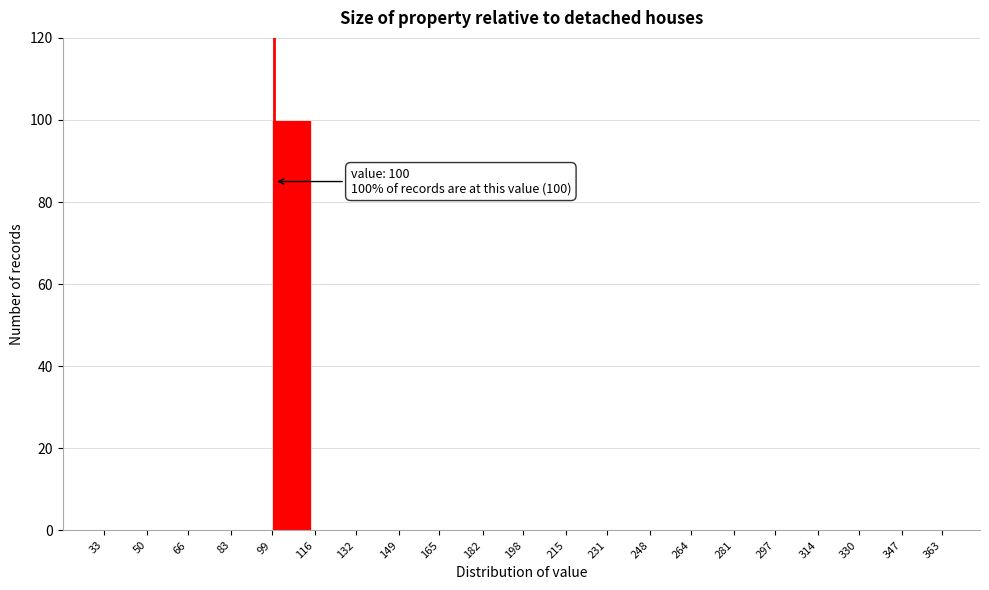

Which range on the x-axis has the tallest bar?

99 to 116